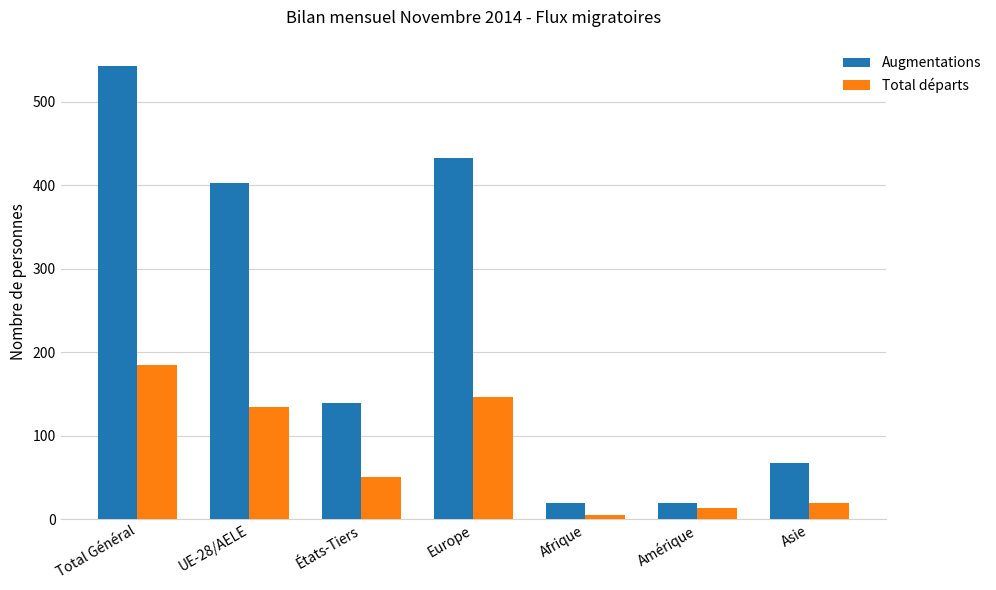

Which series changed the most between UE-28/AELE and Amérique?

Augmentations